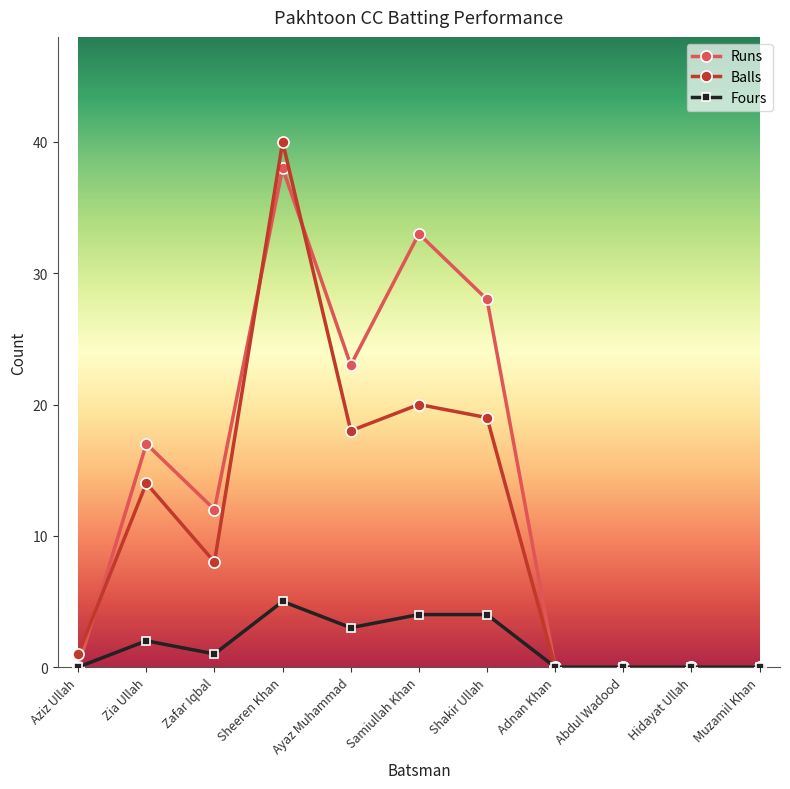

True or false: Balls has a value of 1 at Aziz Ullah.

True